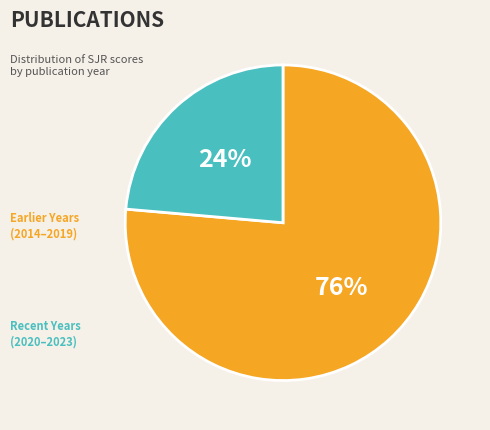

Between 24% and 76%, which is larger?

76%